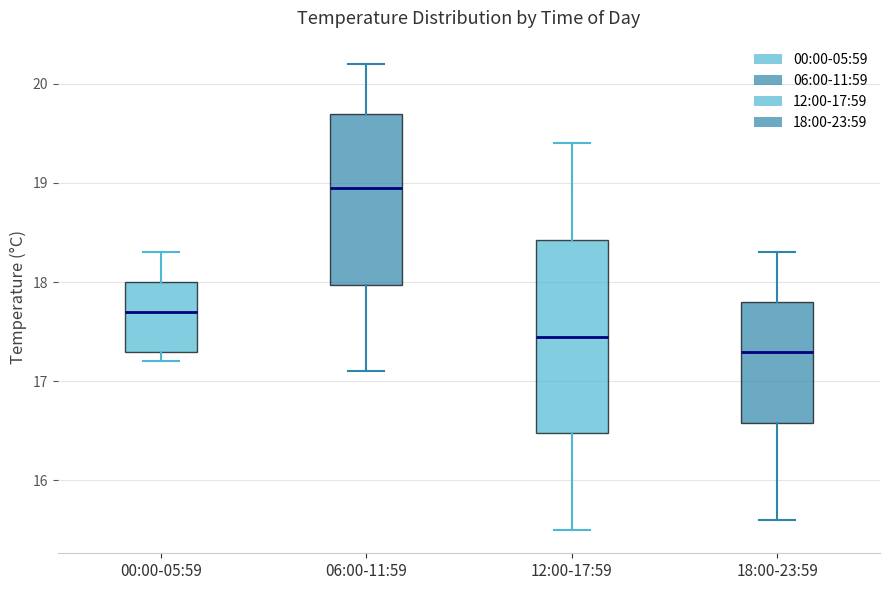

Where is the lower edge of the box for 00:00-05:59 on the y-axis? The values are not printed on the chart, so give them approximately, as read against the axis.

17.3